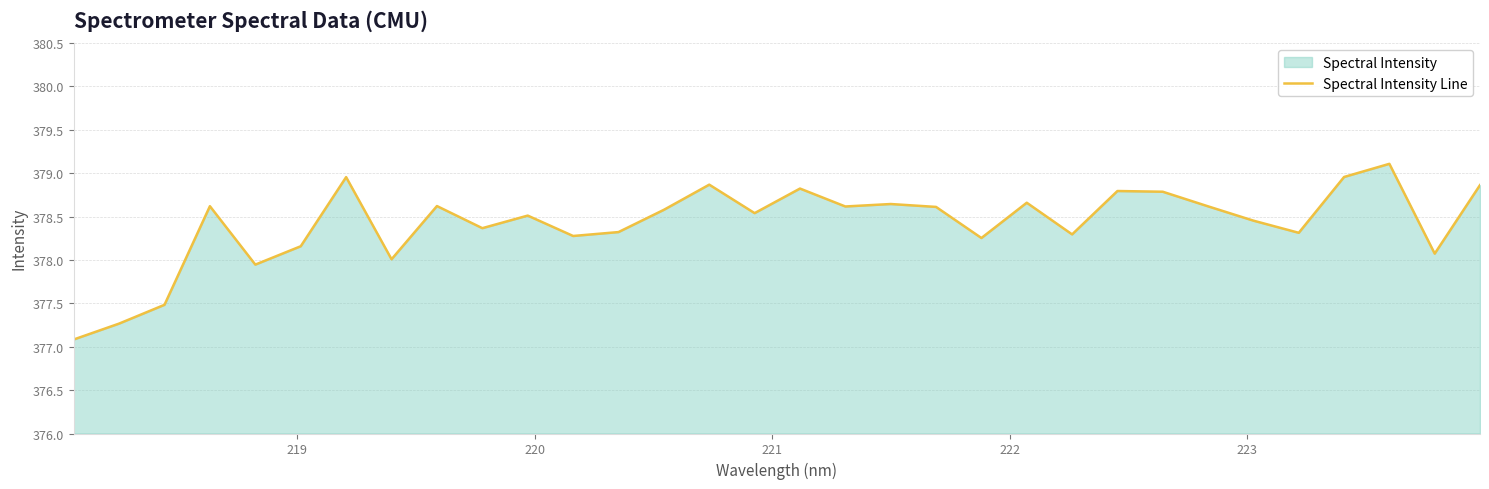

What is the greatest value displayed?

379.1